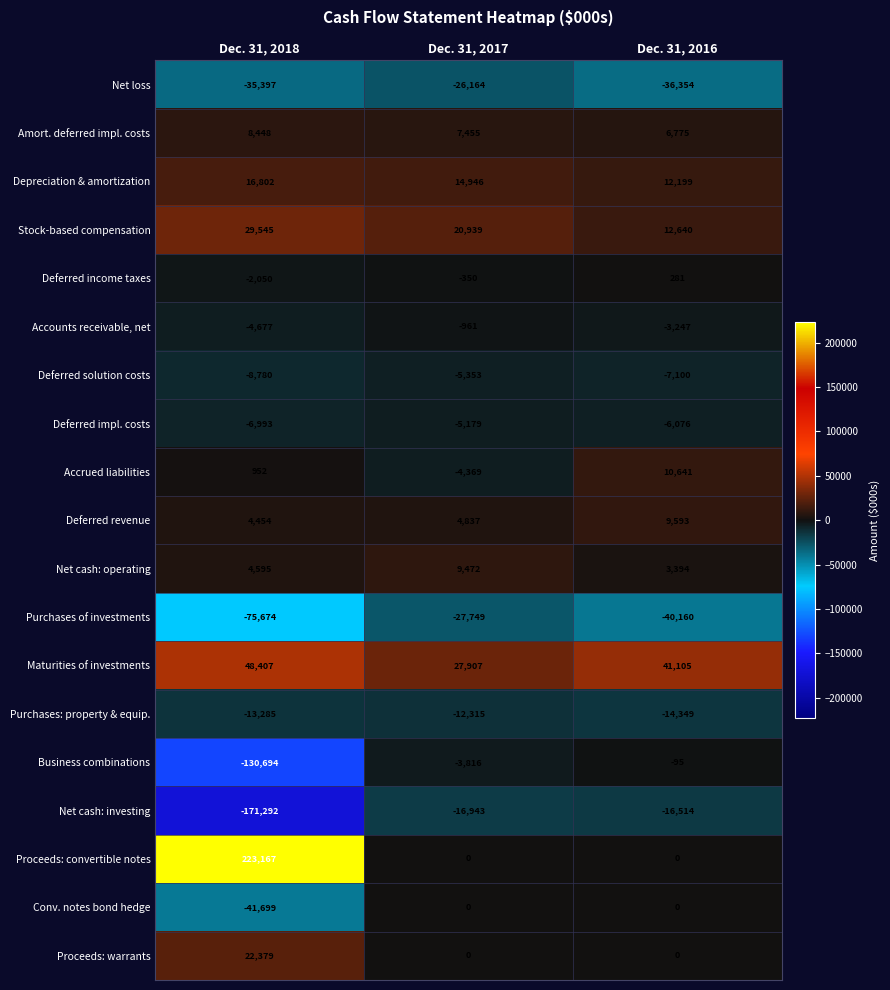

Rank the series by their maximum value, from lowest to highest.

Purchases of investments, Net loss, Net cash: investing, Purchases: property & equip., Deferred solution costs, Deferred impl. costs, Accounts receivable, net, Business combinations, Conv. notes bond hedge, Deferred income taxes, Amort. deferred impl. costs, Net cash: operating, Deferred revenue, Accrued liabilities, Depreciation & amortization, Proceeds: warrants, Stock-based compensation, Maturities of investments, Proceeds: convertible notes